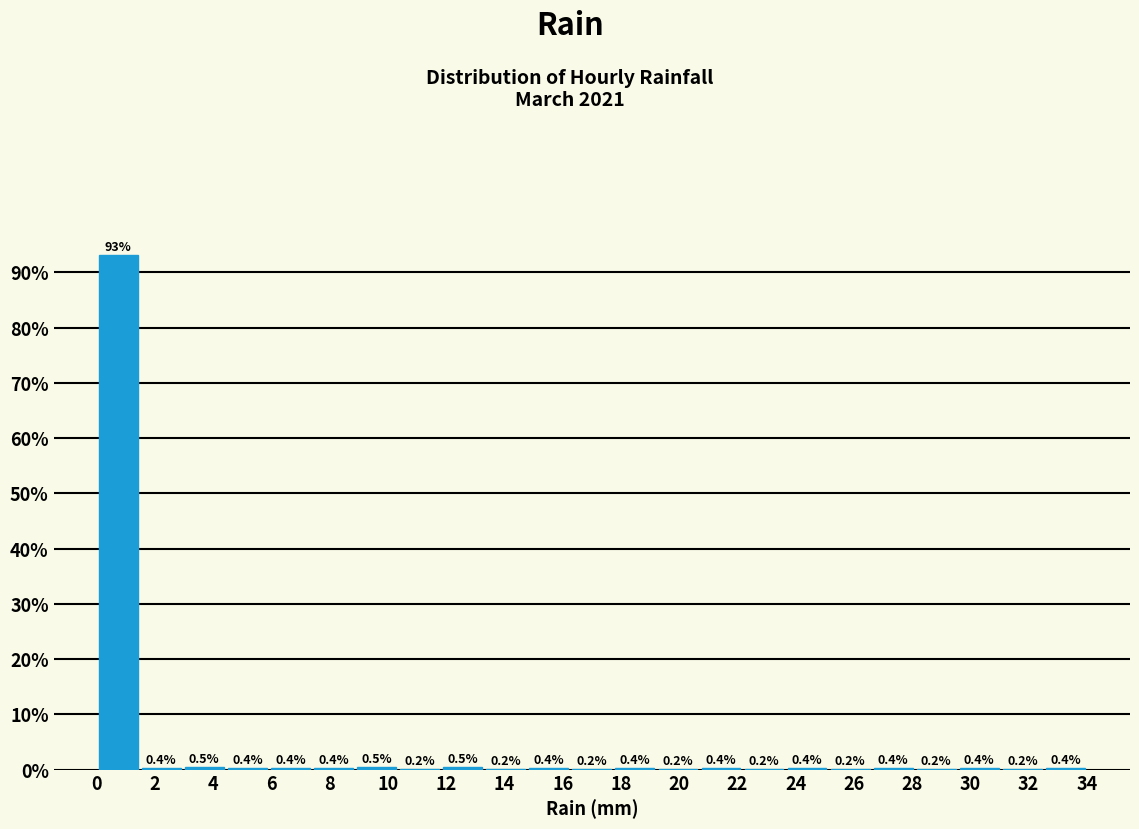

Over which range of the x-axis is the bar tallest?

0.0 to 1.4